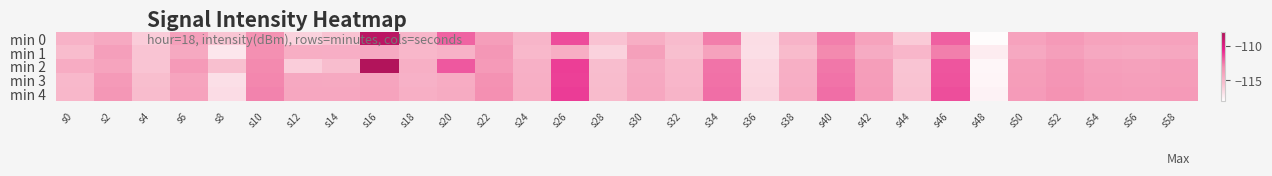

Reading left to right, list all the values displayed in this chart.

min 0: s0=-114.8	s2=-114.3	s4=-116.0	s6=-113.9	s8=-115.8	s10=-113.2	s12=-116.2	s14=-115.7	s16=-108.6	s18=-115.0	s20=-112.0	s22=-113.8	s24=-114.9	s26=-111.5	s28=-115.6	s30=-114.6	s32=-115.3	s34=-112.6	s36=-116.6	s38=-114.9	s40=-112.7	s42=-114.0	s44=-115.9	s46=-112.0	s48=-117.9	s50=-114.0	s52=-113.6	s54=-114.1	s56=-114.1	s58=-114.0
min 1: s0=-115.3	s2=-113.8	s4=-115.7	s6=-114.4	s8=-117.0	s10=-113.1	s12=-114.6	s14=-114.6	s16=-114.4	s18=-115.0	s20=-114.8	s22=-113.5	s24=-115.1	s26=-114.6	s28=-116.2	s30=-113.9	s32=-115.5	s34=-114.0	s36=-116.7	s38=-115.2	s40=-112.9	s42=-114.5	s44=-115.0	s46=-112.7	s48=-117.2	s50=-114.3	s52=-113.9	s54=-114.3	s56=-114.4	s58=-114.3
min 2: s0=-114.5	s2=-114.1	s4=-115.7	s6=-113.6	s8=-115.5	s10=-112.9	s12=-116.0	s14=-115.3	s16=-108.2	s18=-114.7	s20=-111.8	s22=-113.6	s24=-114.7	s26=-111.2	s28=-115.4	s30=-114.4	s32=-115.1	s34=-112.4	s36=-116.4	s38=-114.7	s40=-112.5	s42=-113.8	s44=-115.7	s46=-111.7	s48=-117.6	s50=-113.8	s52=-113.4	s54=-113.8	s56=-113.9	s58=-113.8
min 3: s0=-115.1	s2=-113.6	s4=-115.4	s6=-114.1	s8=-116.7	s10=-112.8	s12=-114.3	s14=-114.3	s16=-114.1	s18=-114.8	s20=-114.5	s22=-113.2	s24=-114.7	s26=-111.3	s28=-115.3	s30=-114.3	s32=-115.0	s34=-112.4	s36=-116.4	s38=-114.6	s40=-112.4	s42=-113.8	s44=-115.6	s46=-111.7	s48=-117.6	s50=-113.7	s52=-113.3	s54=-113.8	s56=-113.9	s58=-113.7
min 4: s0=-115.0	s2=-113.5	s4=-115.3	s6=-114.0	s8=-116.6	s10=-112.7	s12=-114.2	s14=-114.2	s16=-114.0	s18=-114.7	s20=-114.4	s22=-113.1	s24=-114.6	s26=-111.2	s28=-115.2	s30=-114.2	s32=-114.9	s34=-112.3	s36=-116.3	s38=-114.5	s40=-112.3	s42=-113.7	s44=-115.5	s46=-111.6	s48=-117.5	s50=-113.6	s52=-113.2	s54=-113.7	s56=-113.8	s58=-113.6